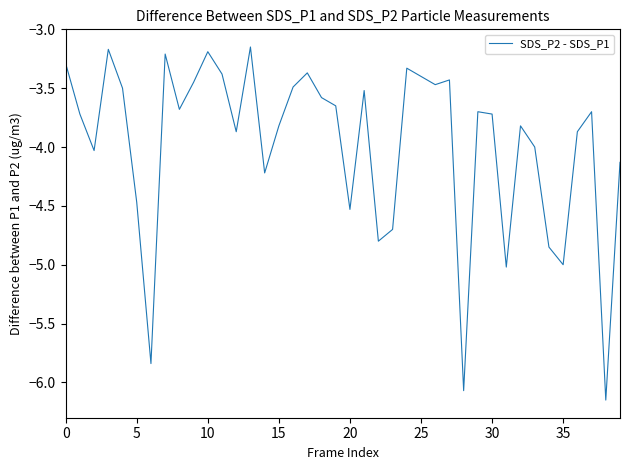

What is the average value?

-4.0